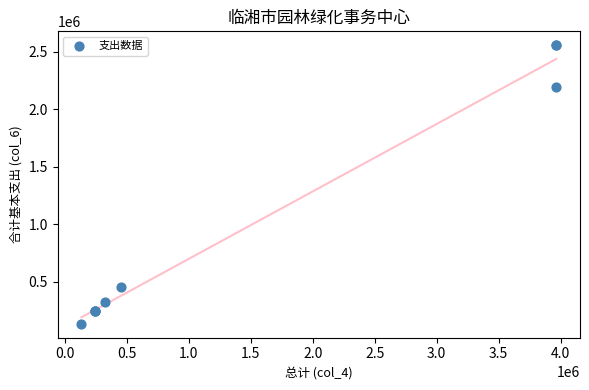

What Y value in the scatter plot is closest to 1344924?

2191932.8